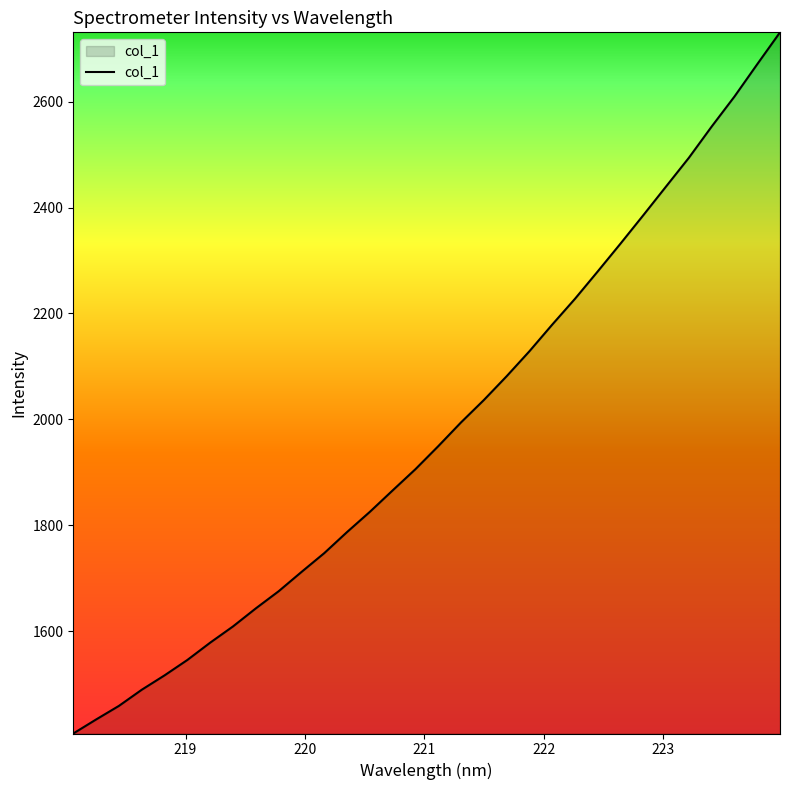

What is the maximum value shown in the chart?

2730.8